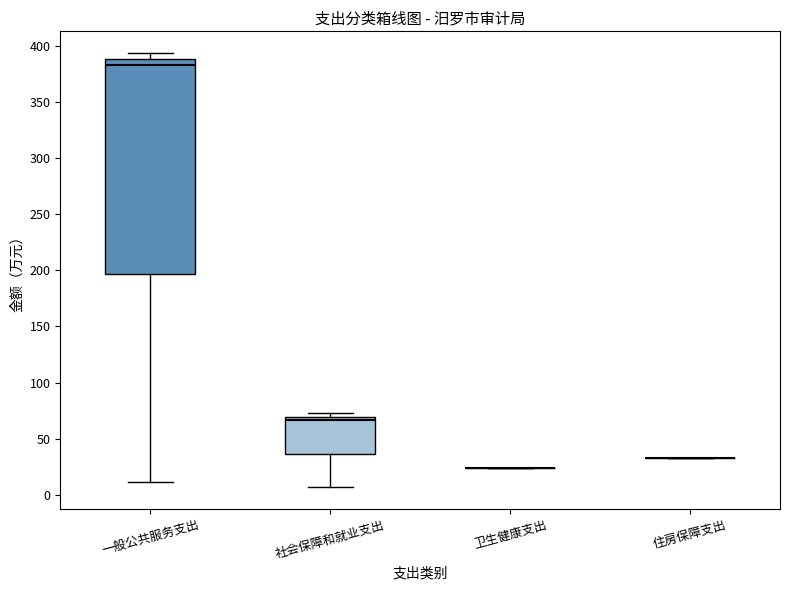

Reading left to right, transcribe this box plot: for each box, give where its median line is, the range the box spans, and where its two whiskers end, as read against the y-axis. The values are not printed on the chart, so give them approximately, as read against the axis.

一般公共服务支出: median 380, box 195 to 390, whiskers 10 to 395
社会保障和就业支出: median 65, box 35 to 70, whiskers 5 to 75
卫生健康支出: box collapsed to a line at 25, whiskers 25 to 25
住房保障支出: box collapsed to a line at 35, whiskers 35 to 35